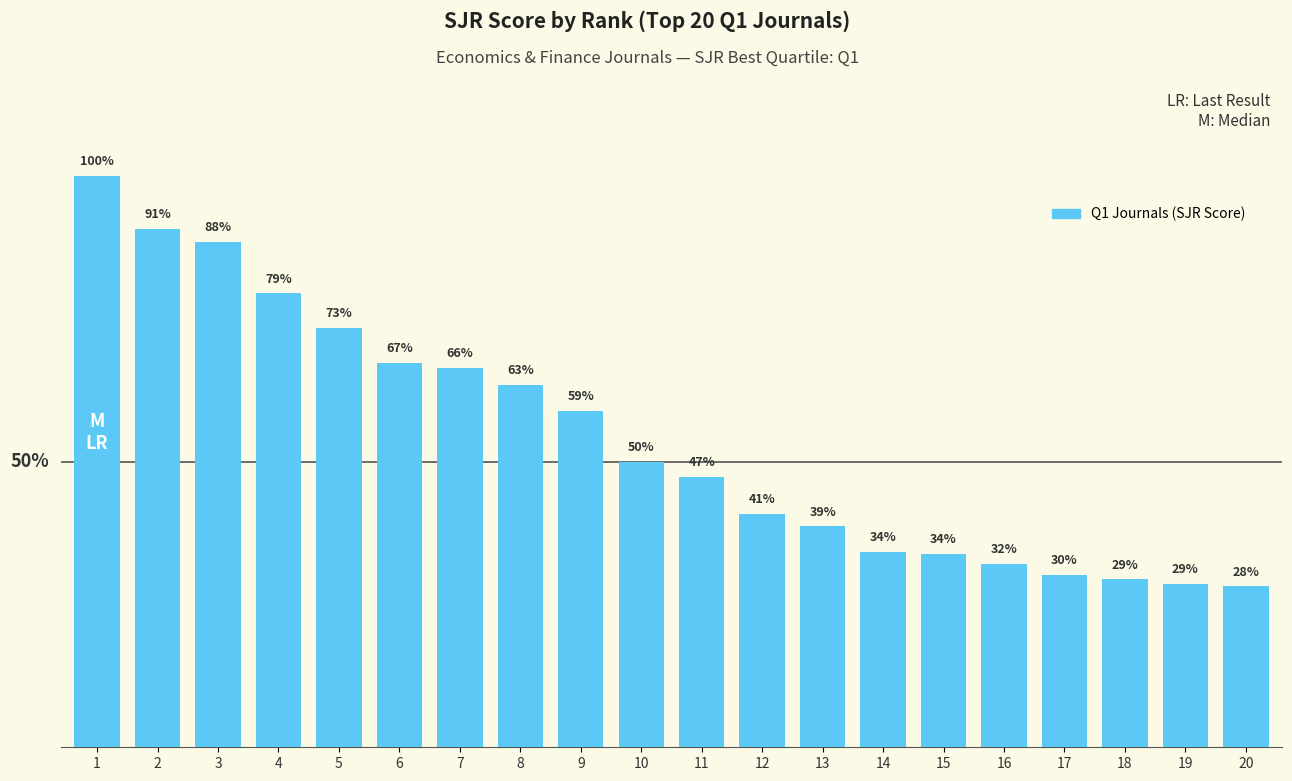

Are the bars horizontal?

No